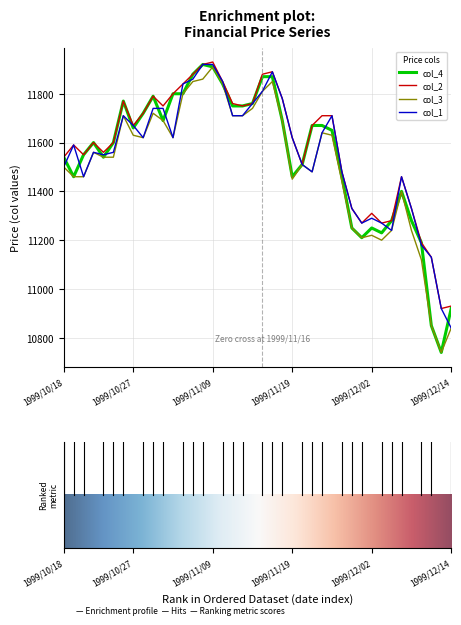

What is the smallest value displayed?

10740